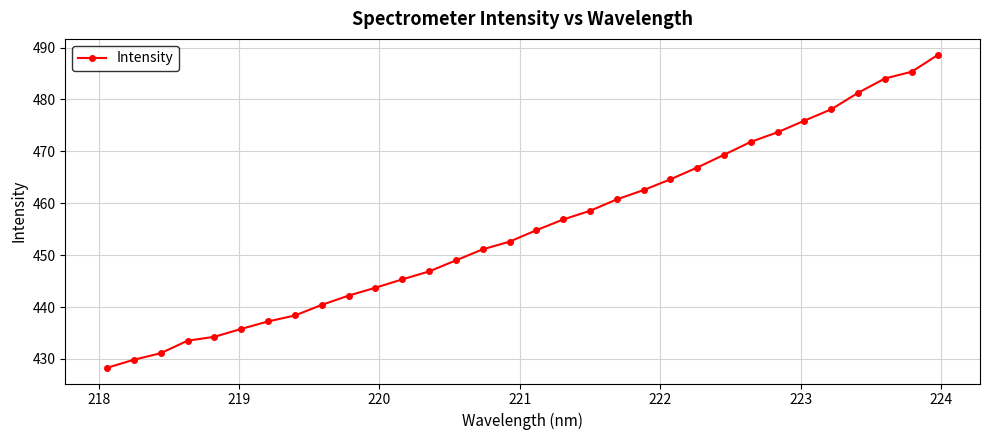

True or false: the data has more than 0 interior local peaks.

False